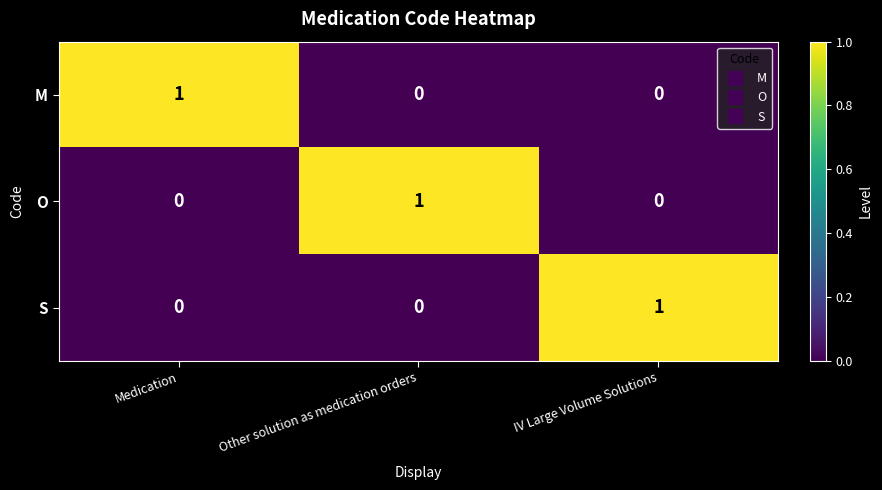

Count the S values in the range 0 to 1.

3